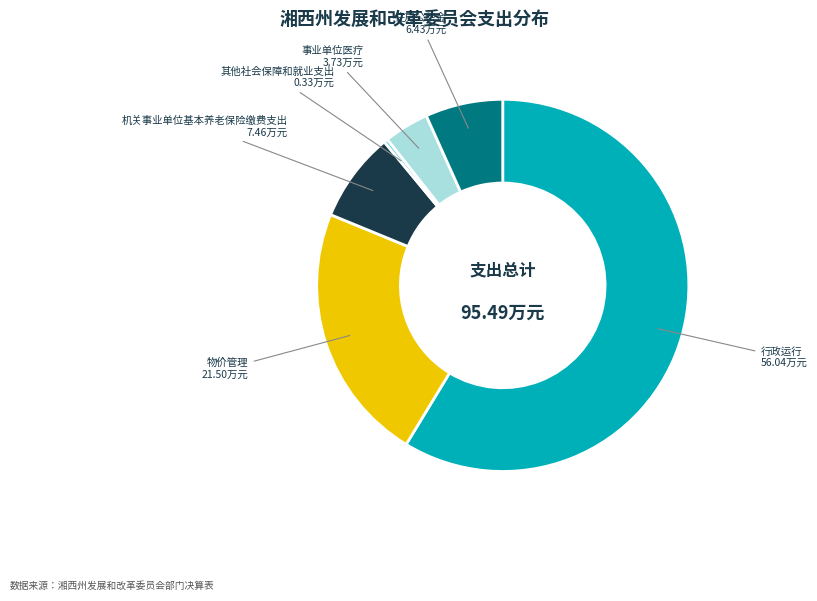

How many slices are in this pie chart?

6